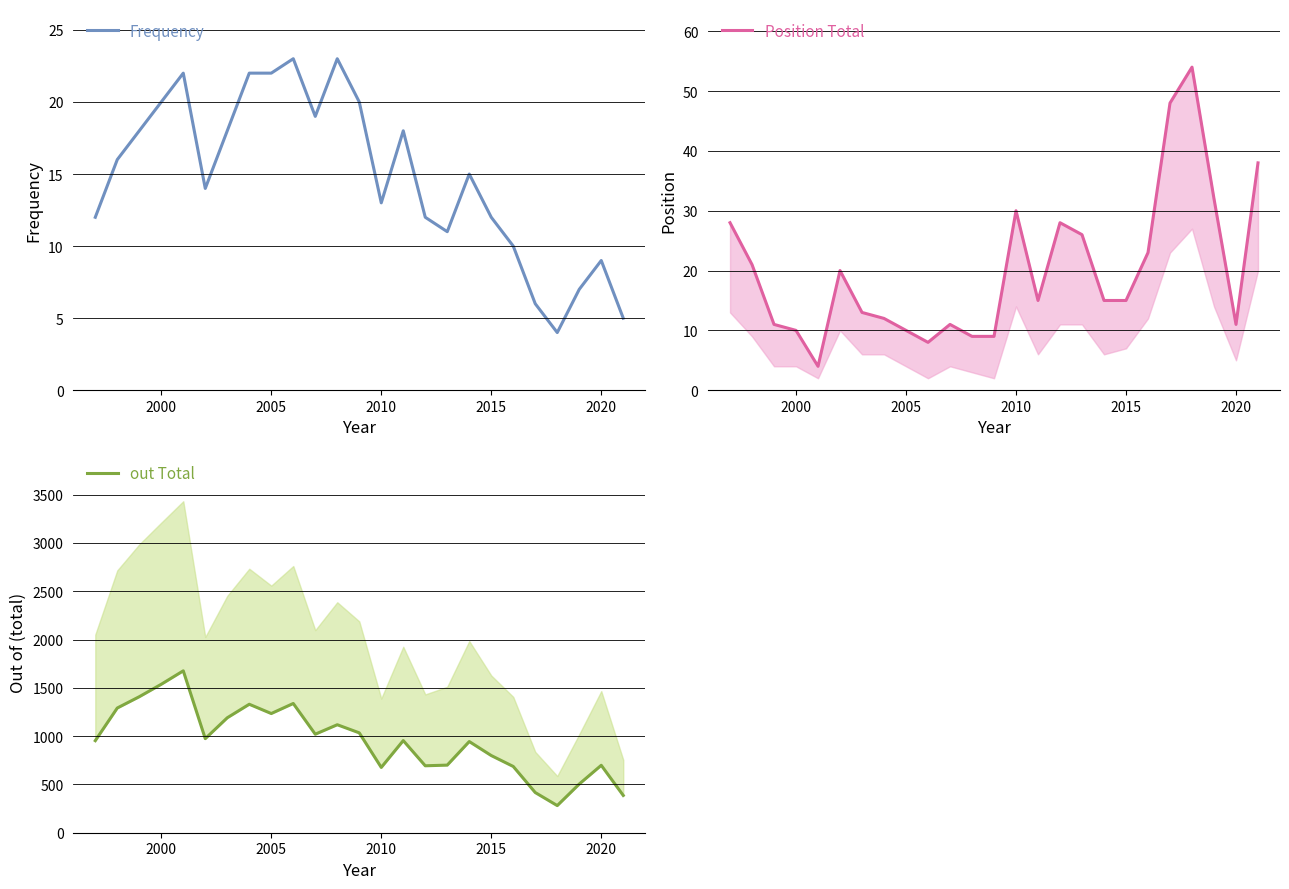

What is the difference between the maximum and minimum values in the Frequency series?

19